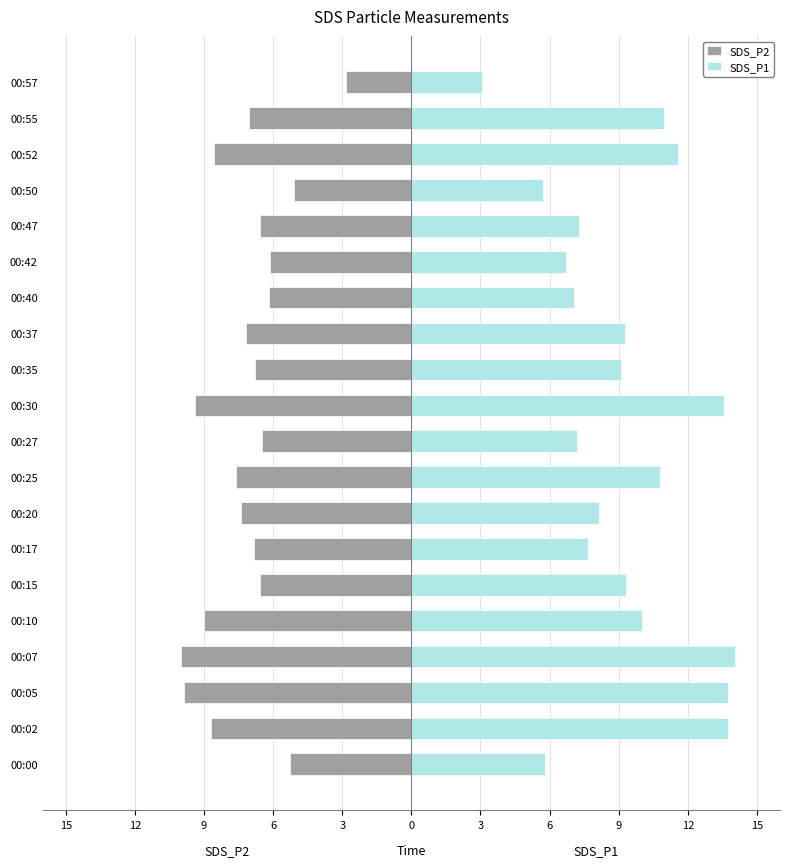

What is the maximum value for SDS_P1?

14.1